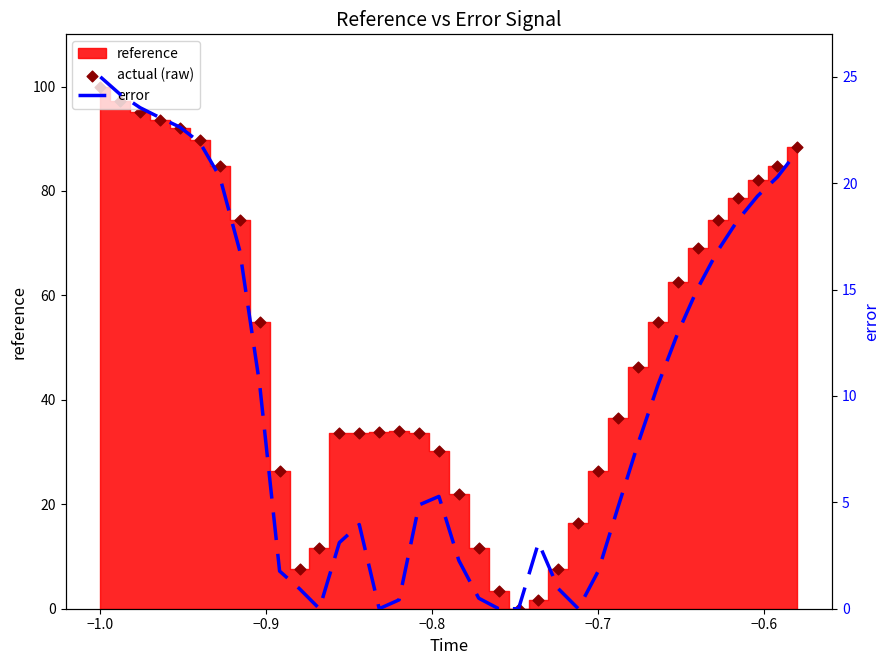

Which series contains the highest Y value?

actual (raw)